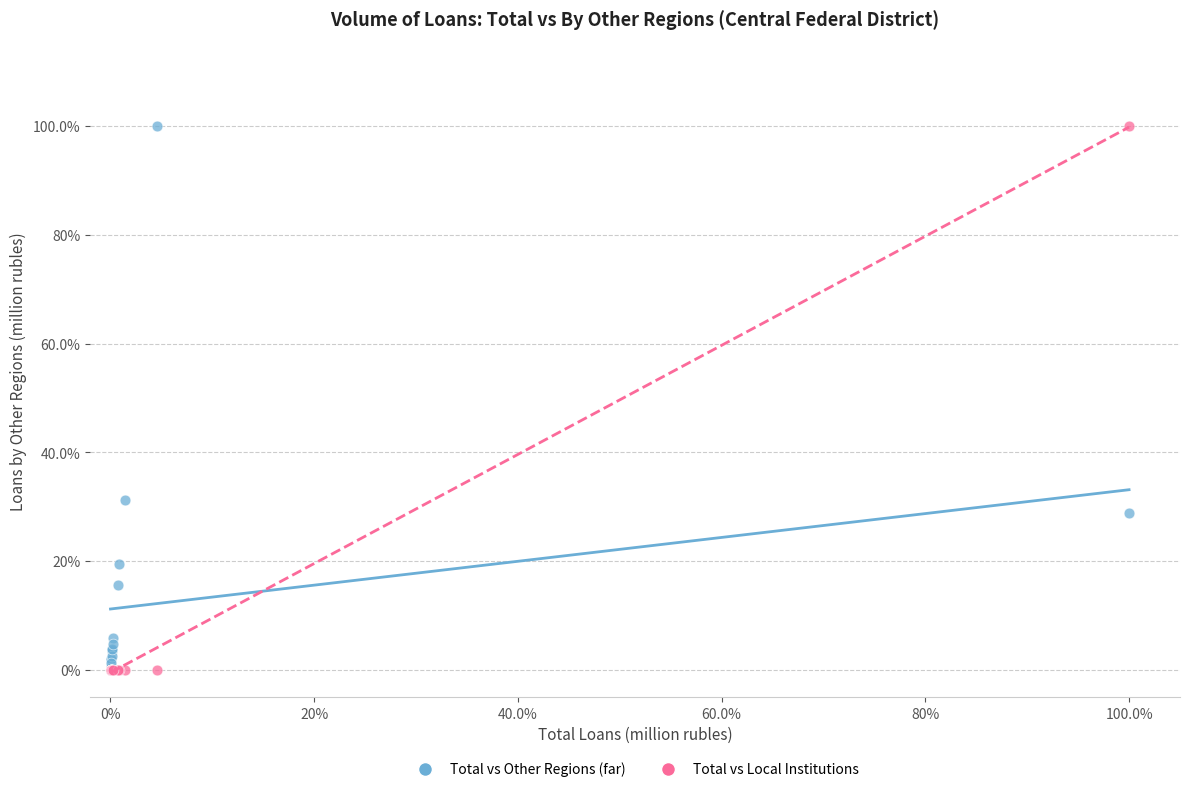

What are all the series names shown in the legend?

Total vs Other Regions (far), Total vs Local Institutions